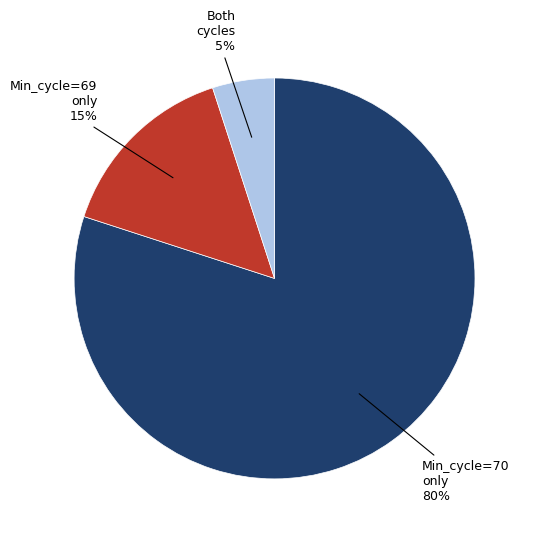

How many segments does this pie chart have?

3